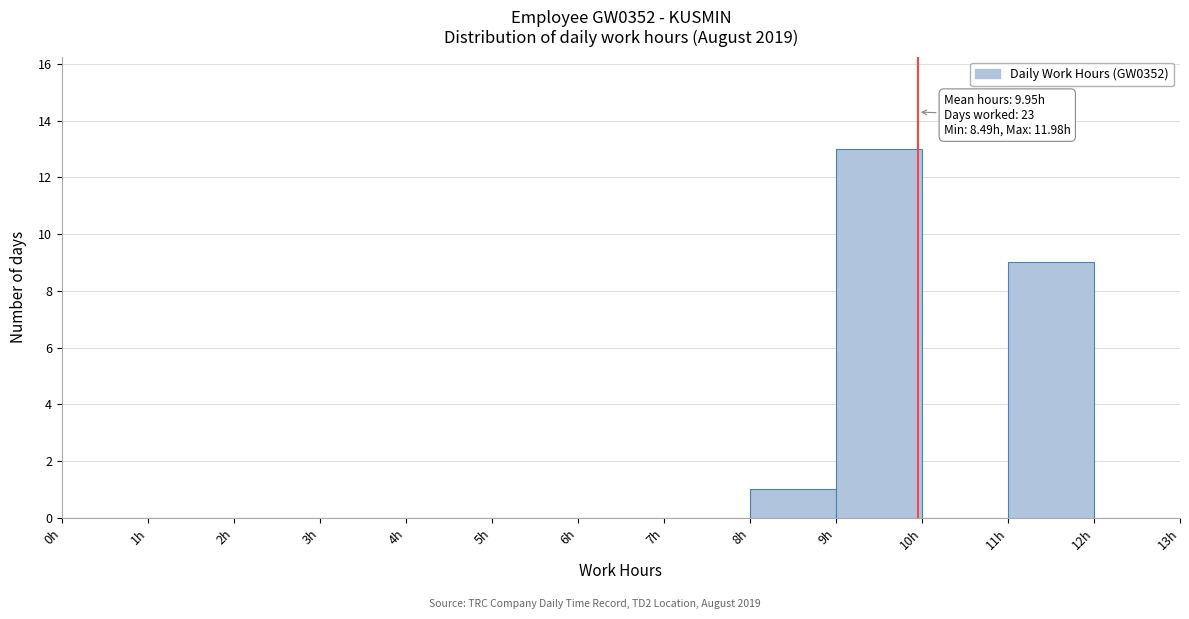

Over which range of the x-axis is the bar tallest?

9 to 10